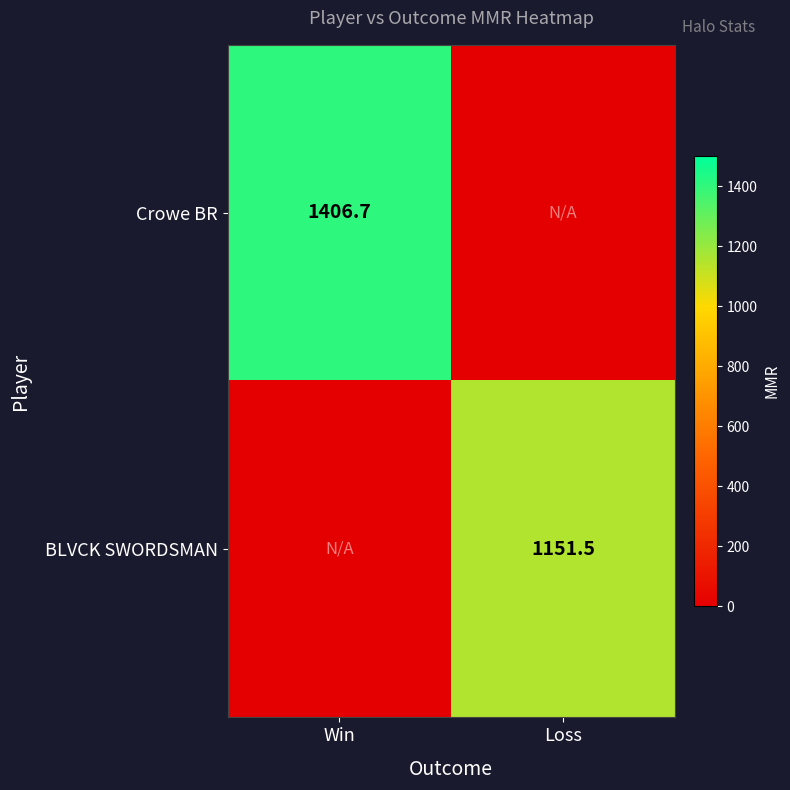

What is the total value across all series at Win?

1406.7